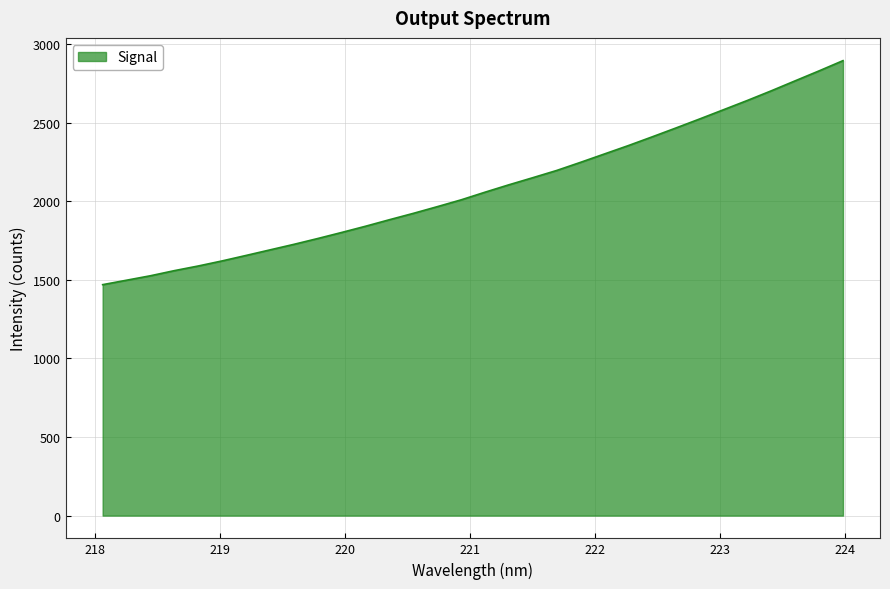

What is the difference between the maximum and minimum values?

1425.7